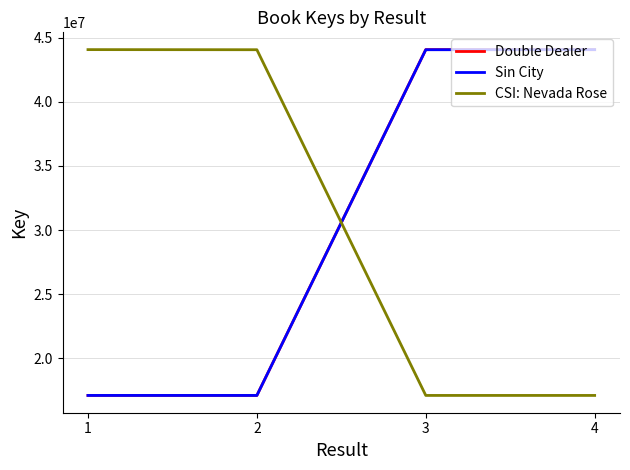

What is the maximum value for Sin City?

44066953